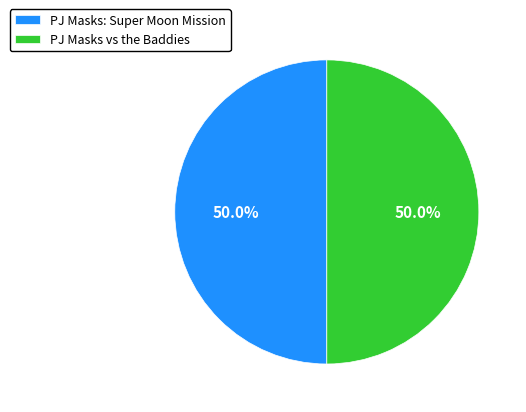

What is the ratio of the value at PJ Masks vs the Baddies to the value at PJ Masks: Super Moon Mission?

1.0